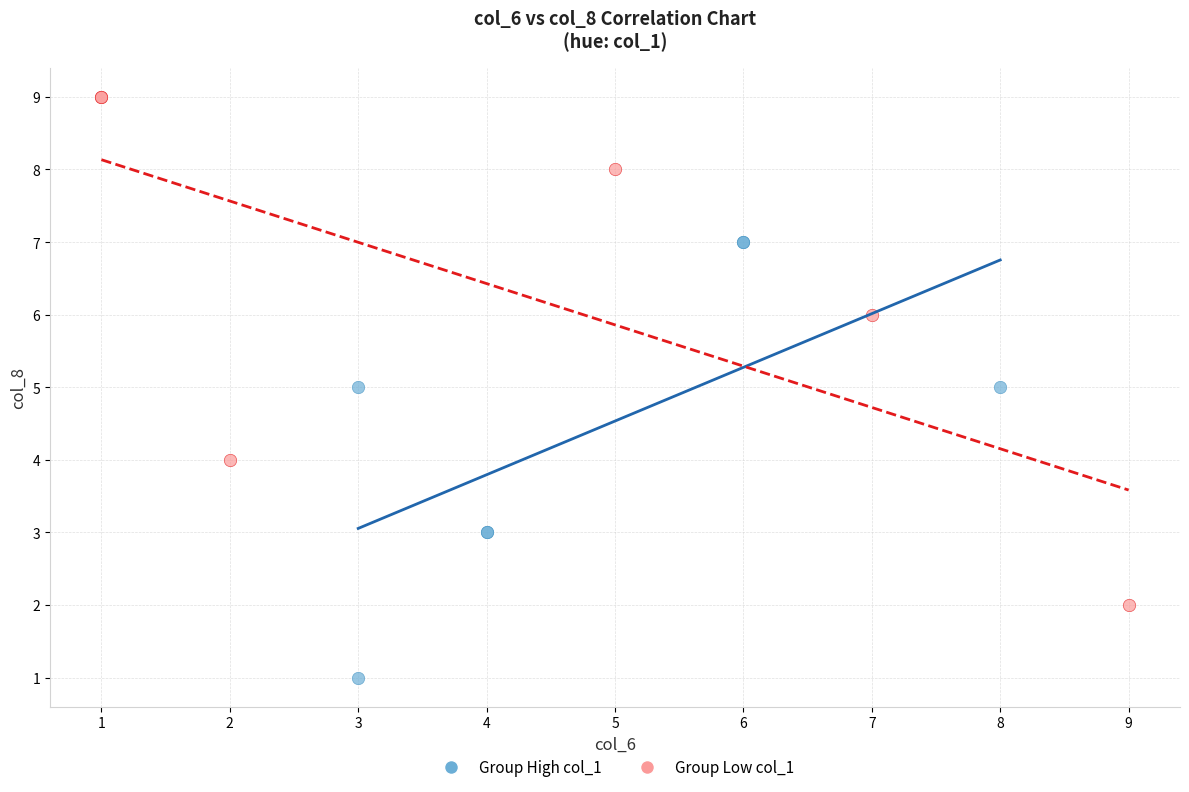

Which series reaches the minimum Y coordinate?

Group High col_1